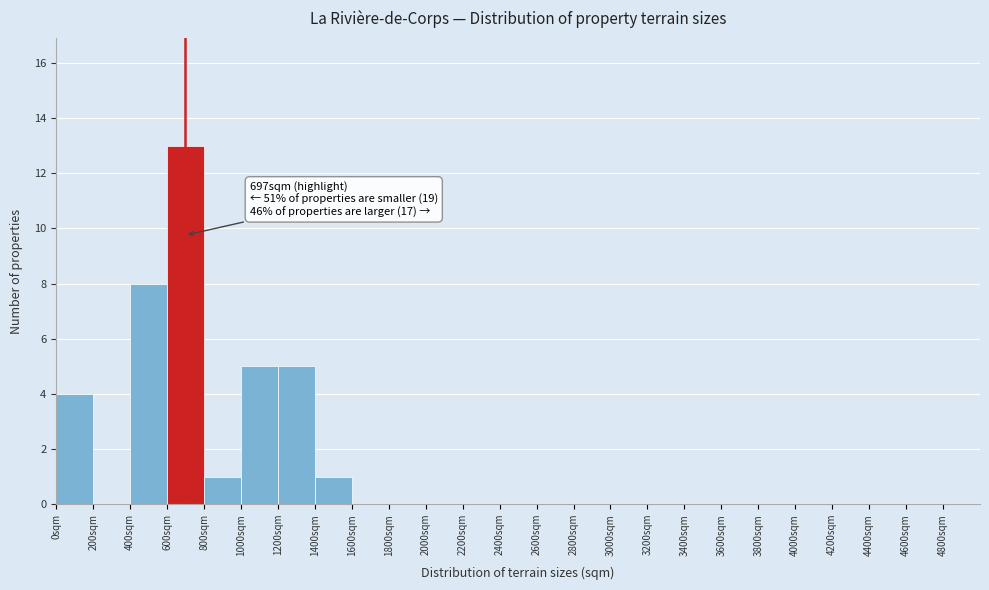

Which range on the x-axis has the tallest bar?

600 to 800